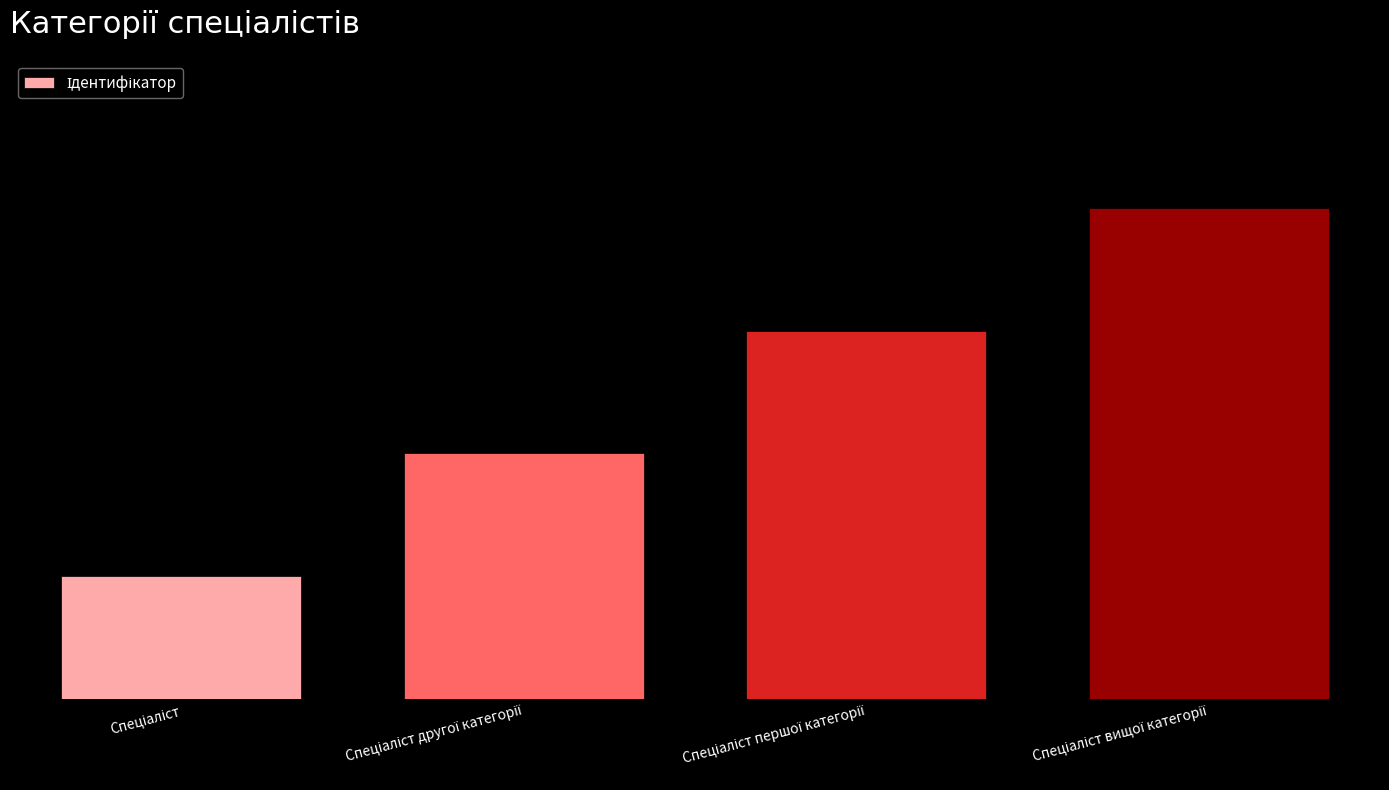

The value at Спеціаліст вищої категорії is 6. True or false?

False